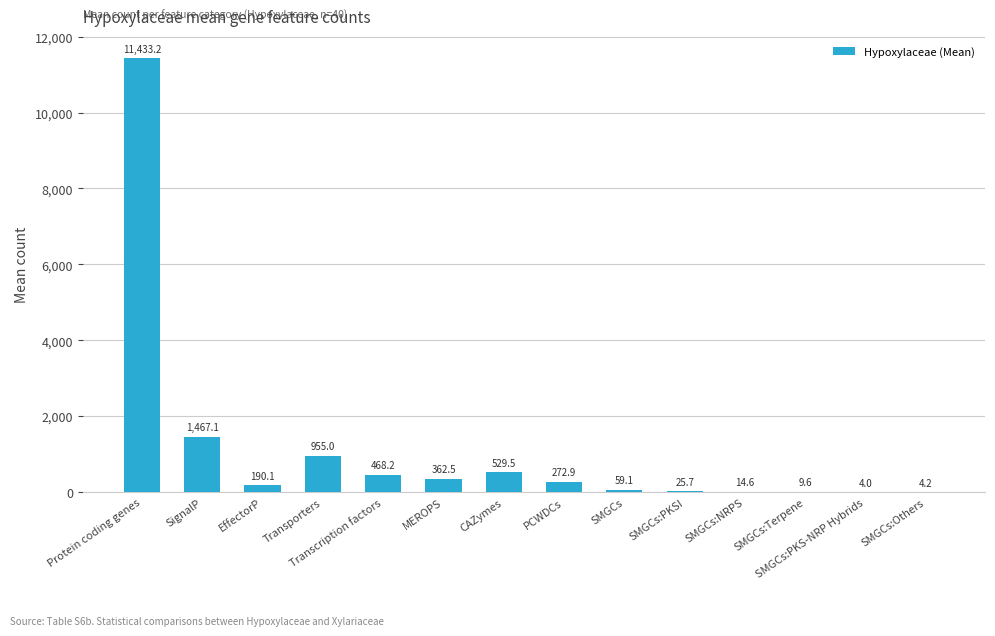

What is the sum of the values at SMGCs:Others and Transporters?

959.2